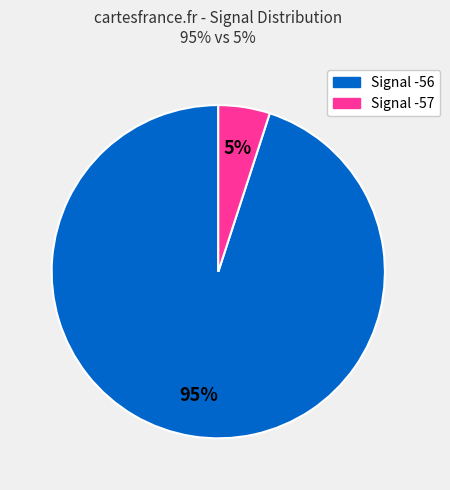

To the nearest percent, what is the average slice percentage?

50%